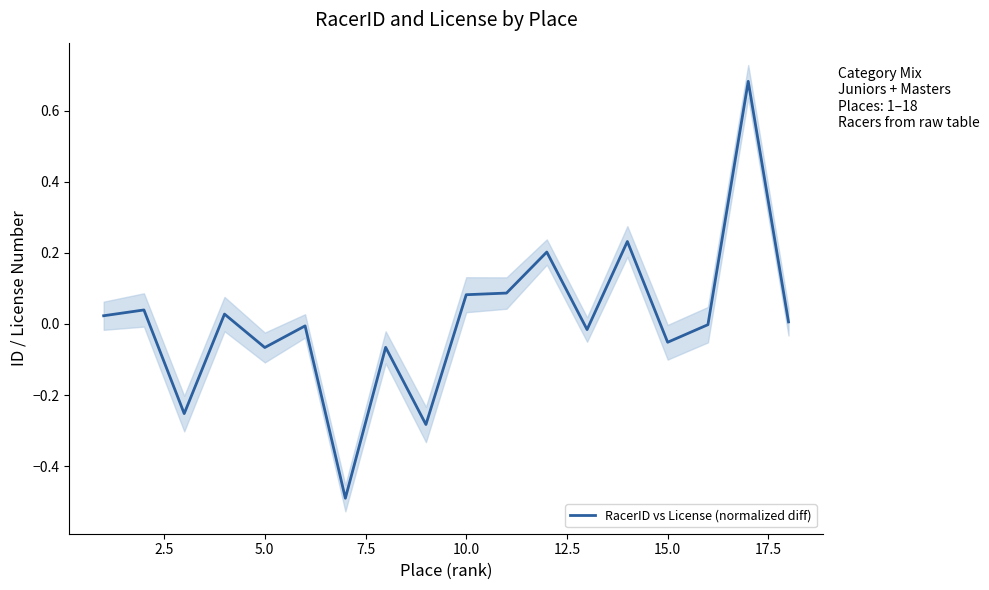

Does the chart have visible grid lines?

No